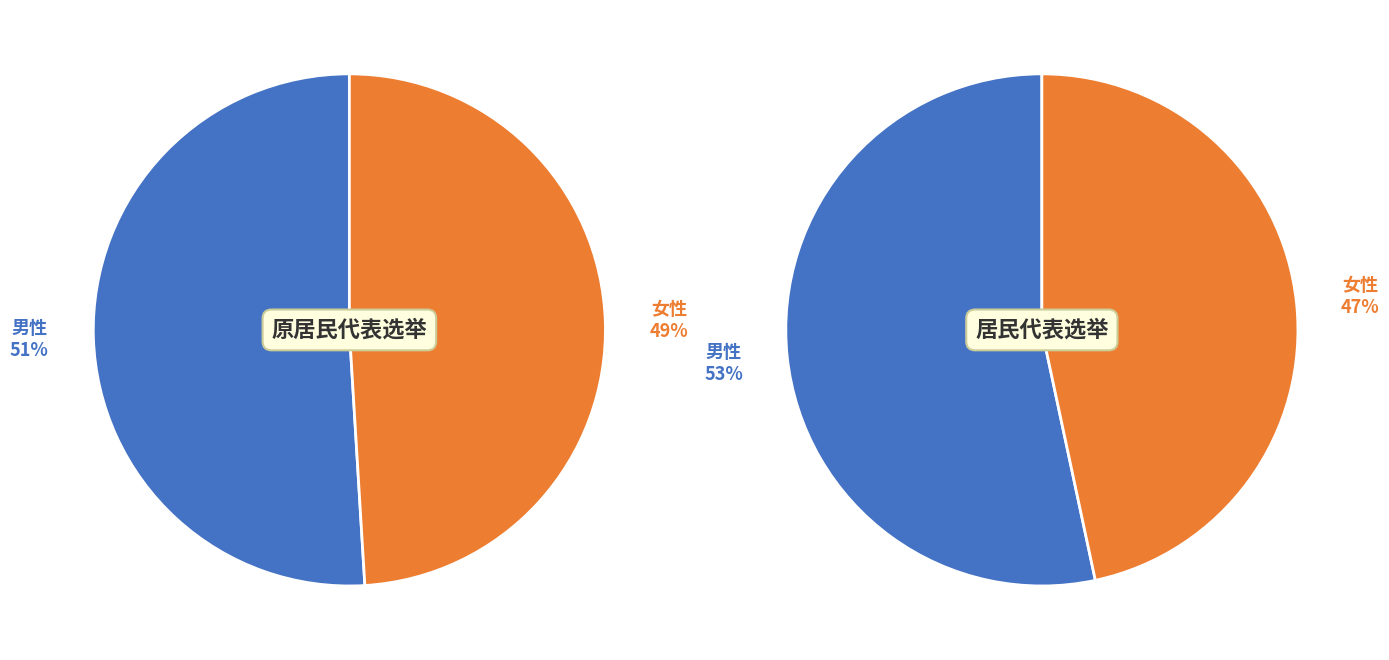

The 男性 slice represents 53% of the pie. True or false?

True